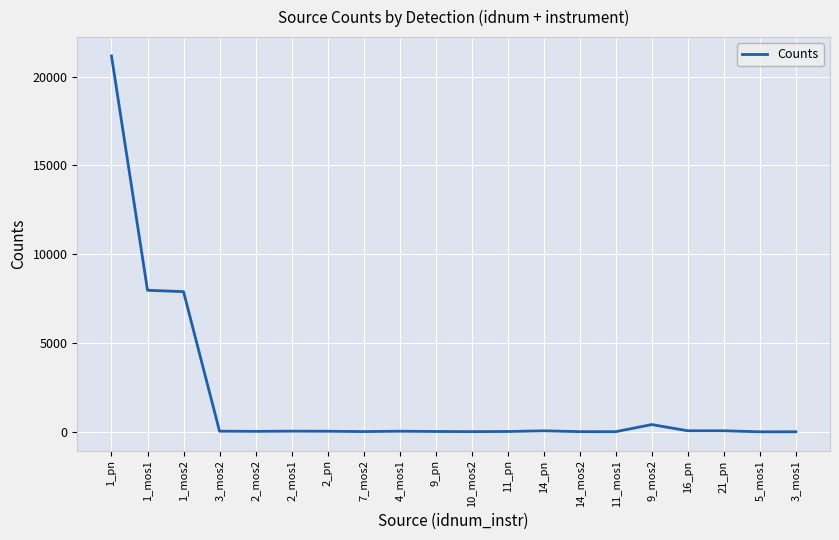

What is the difference between the maximum and minimum values?

21126.1